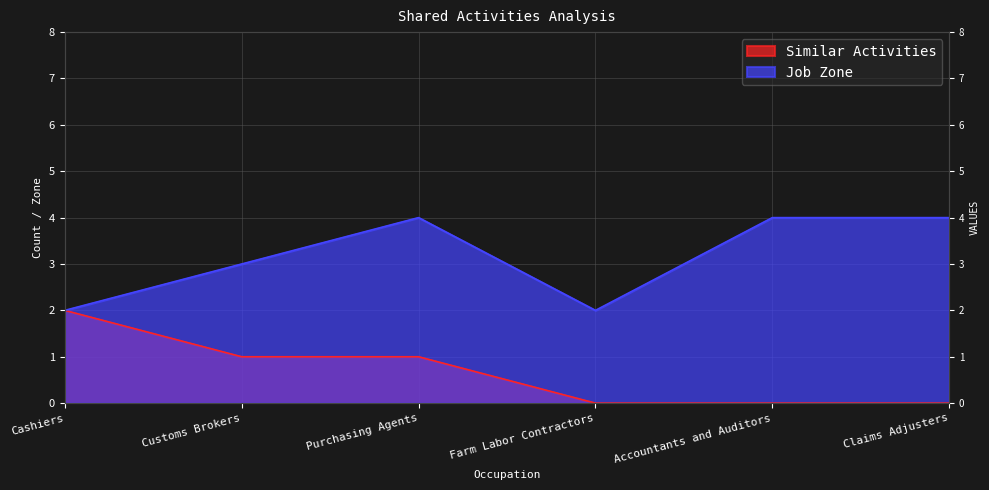

Which series changed the most between Accountants and Auditors and Claims Adjusters?

Similar Activities